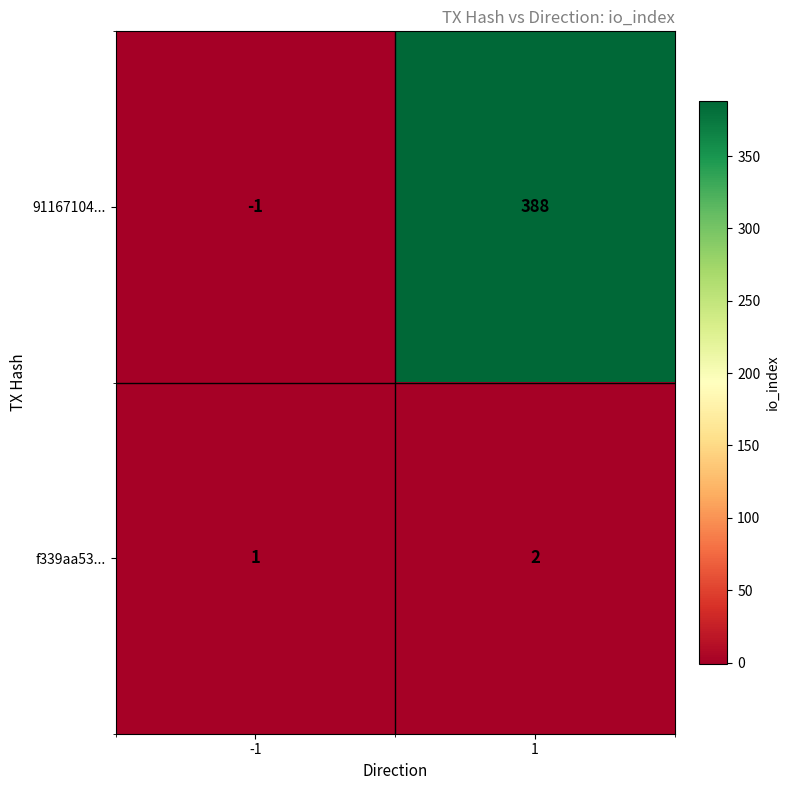

Which series has the largest total across all categories?

91167104...